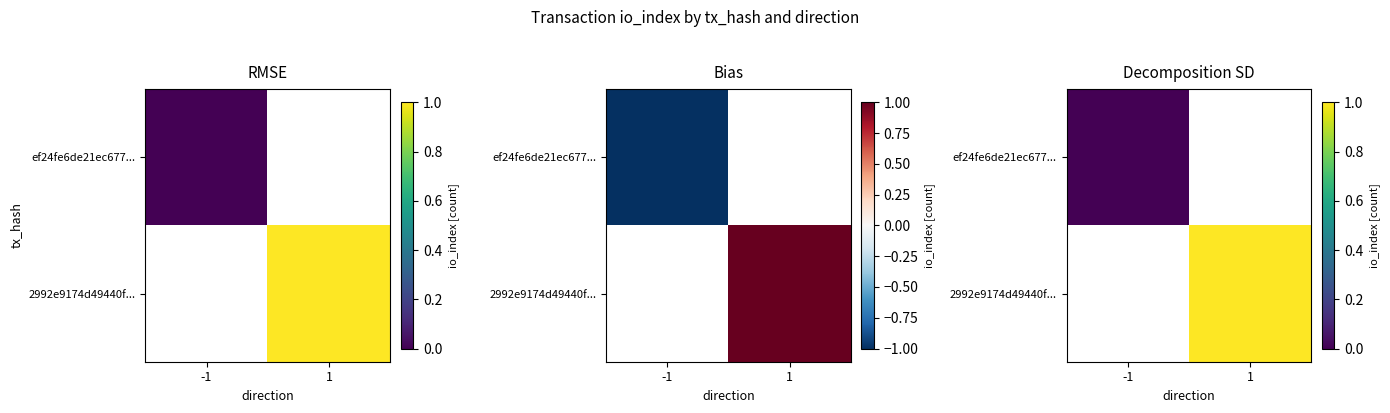

Which has a higher value, -1 or 1?

1